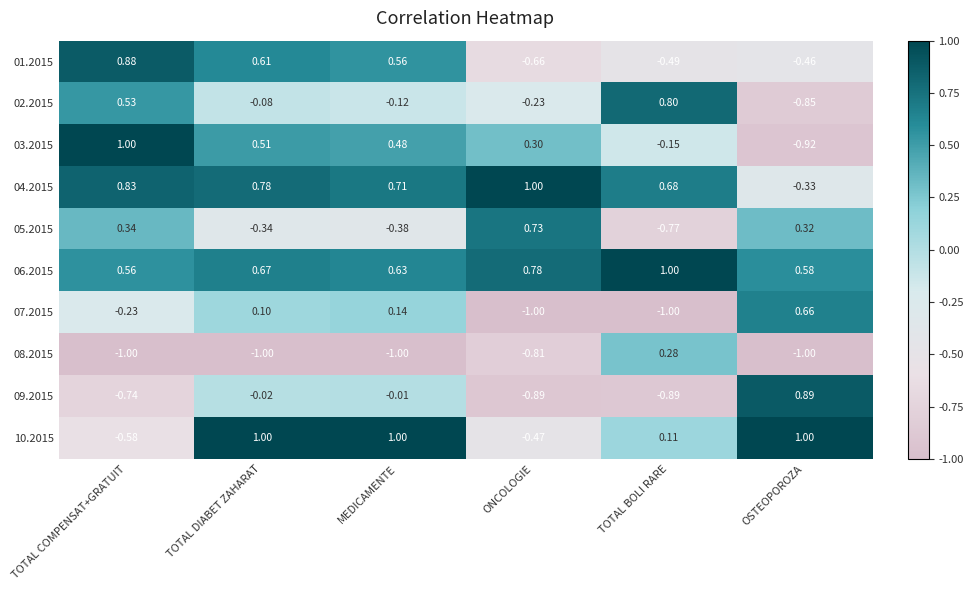

Where is 07.2015 nearest to the value 0?

TOTAL DIABET ZAHARAT